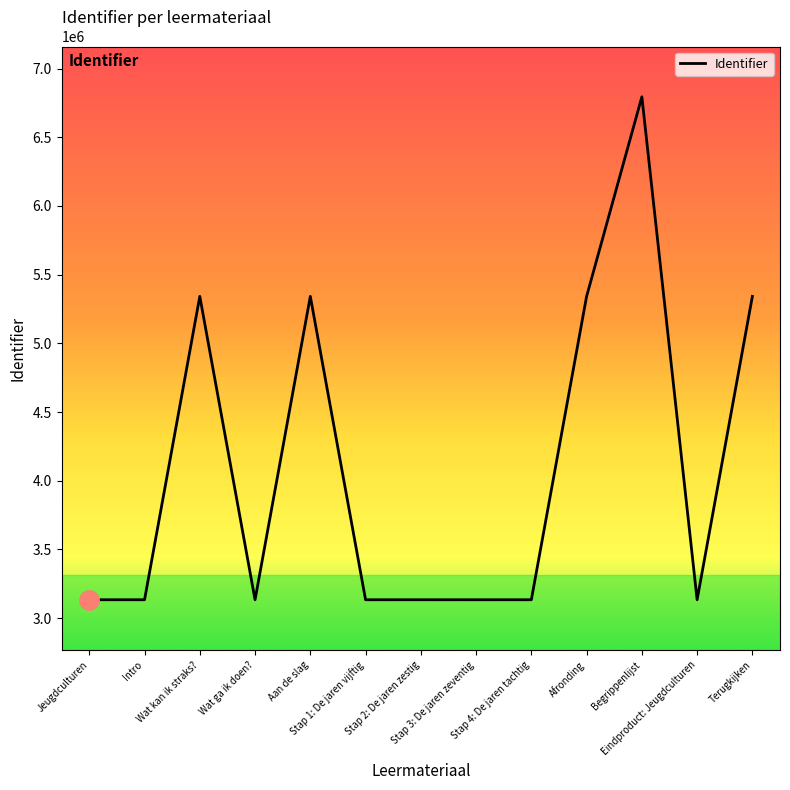

What is the difference between the maximum and minimum values?

3660600